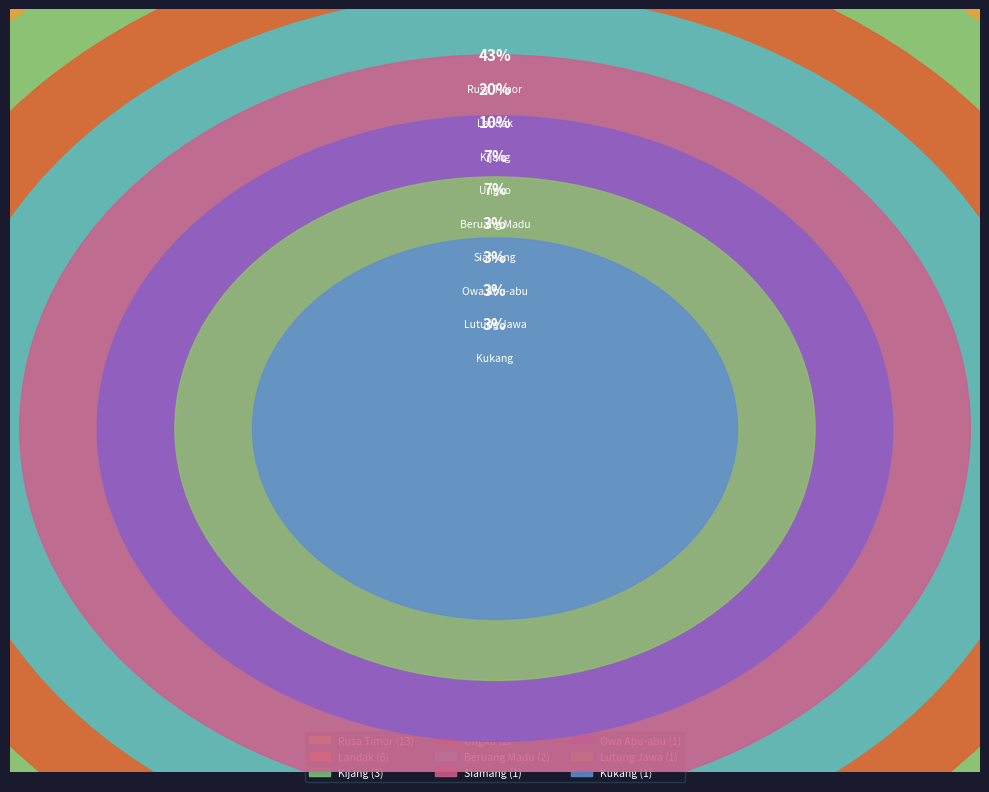

To the nearest percent, what is the average slice percentage?

11%